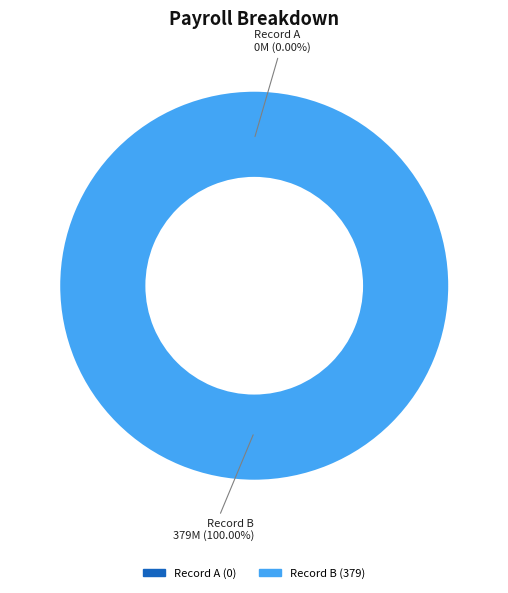

How many segments does this pie chart have?

2